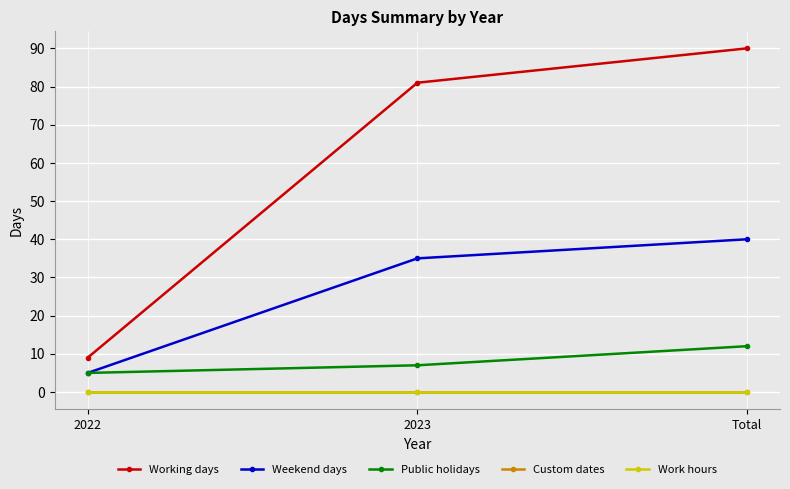

Which label corresponds to the largest value in the chart?

Total